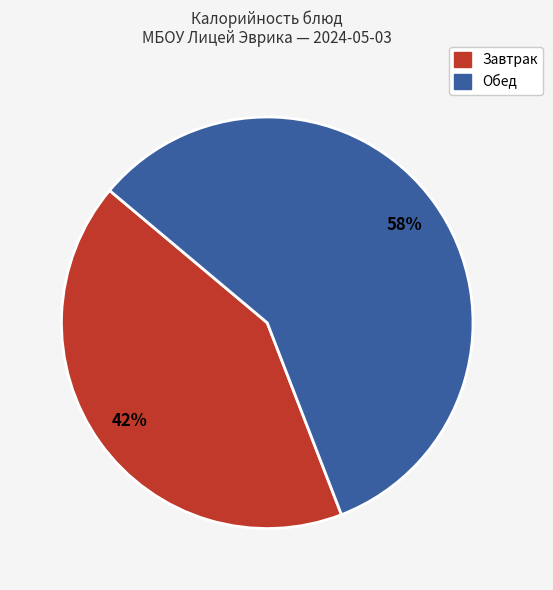

To the nearest percent, what is the average slice percentage?

50%